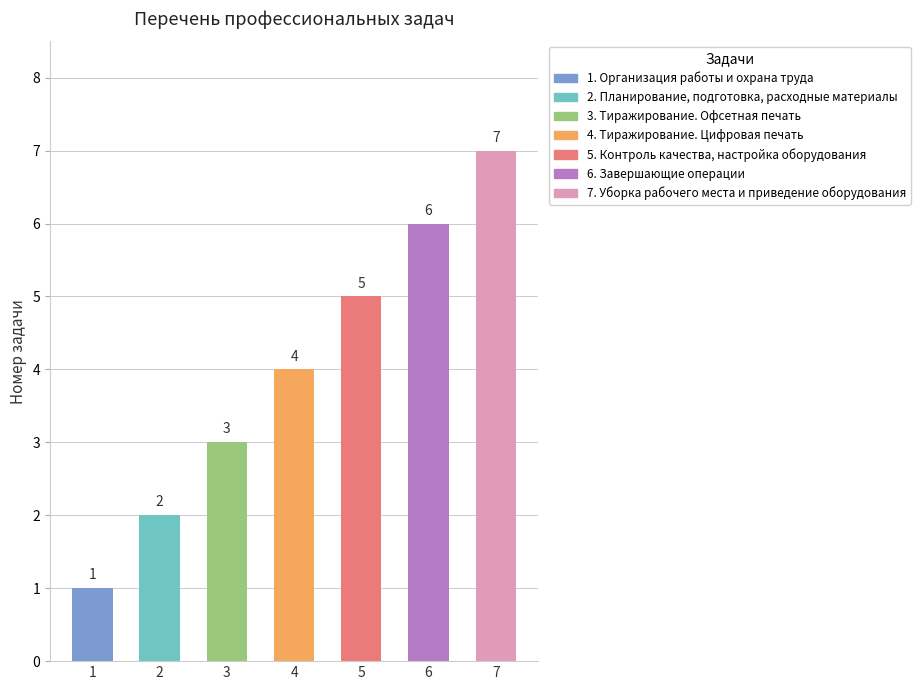

The chart shows a value of 6 at 4. True or false?

False